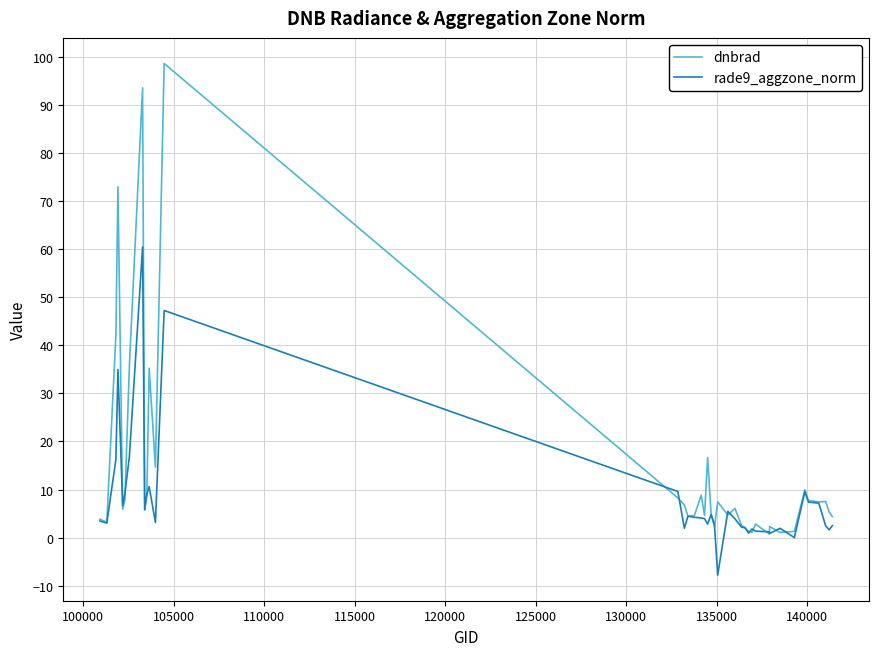

What is the maximum value for rade9_aggzone_norm?

60.4